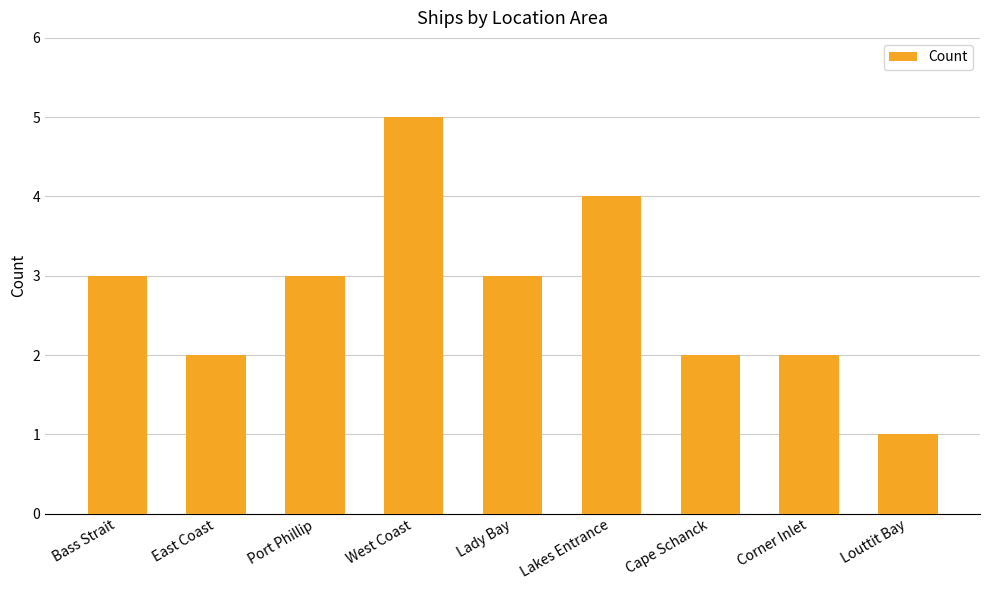

How many bars are there in total?

9